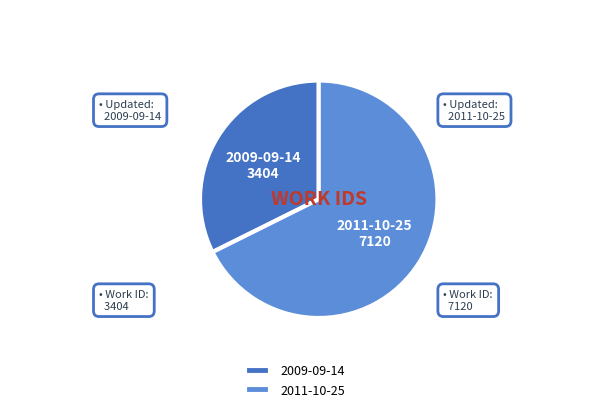

What is the ratio of the value at 2011-10-25 to the value at 2009-09-14?

2.1